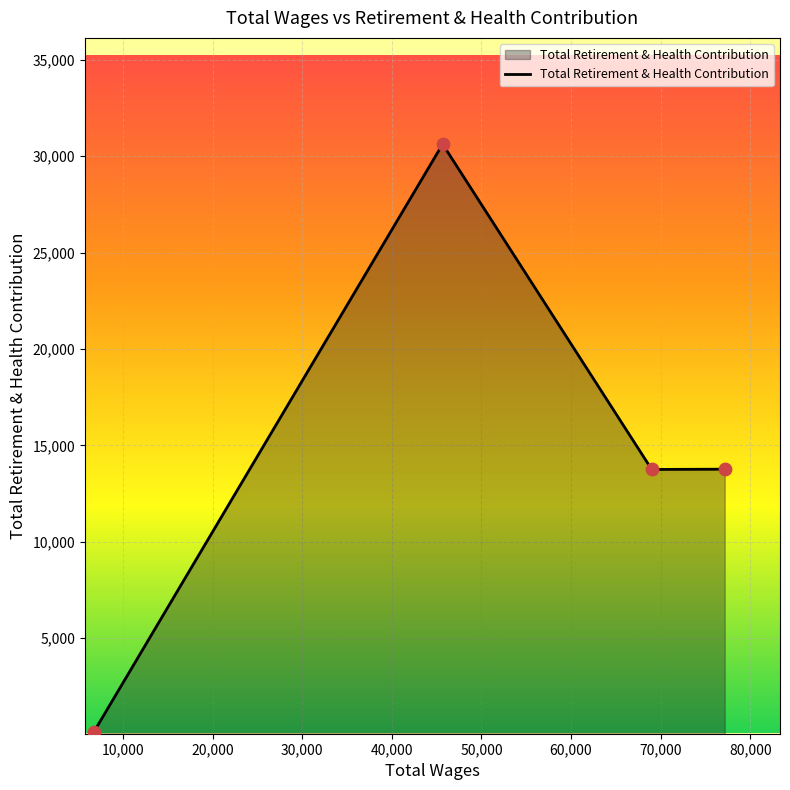

What is the difference between the maximum and minimum values?

30471